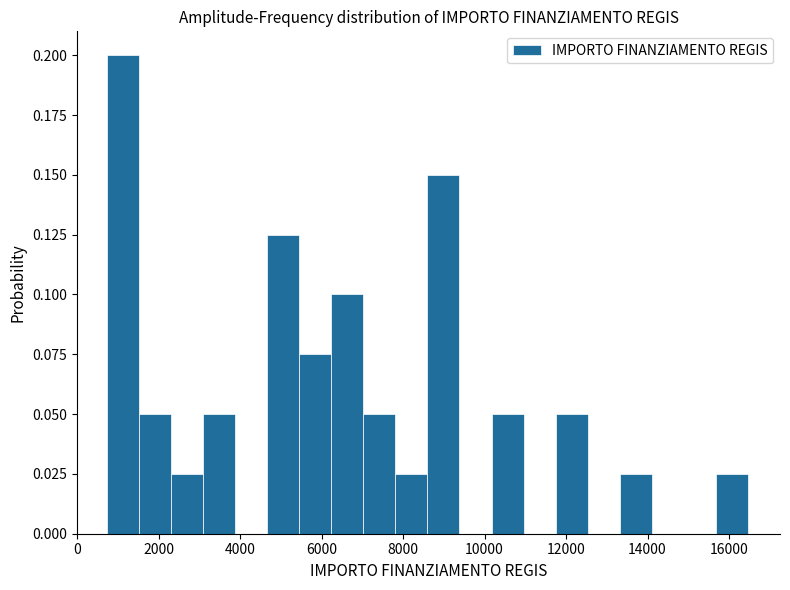

Read against the x-axis, roughly where is the centre of the tallest bar?

1200